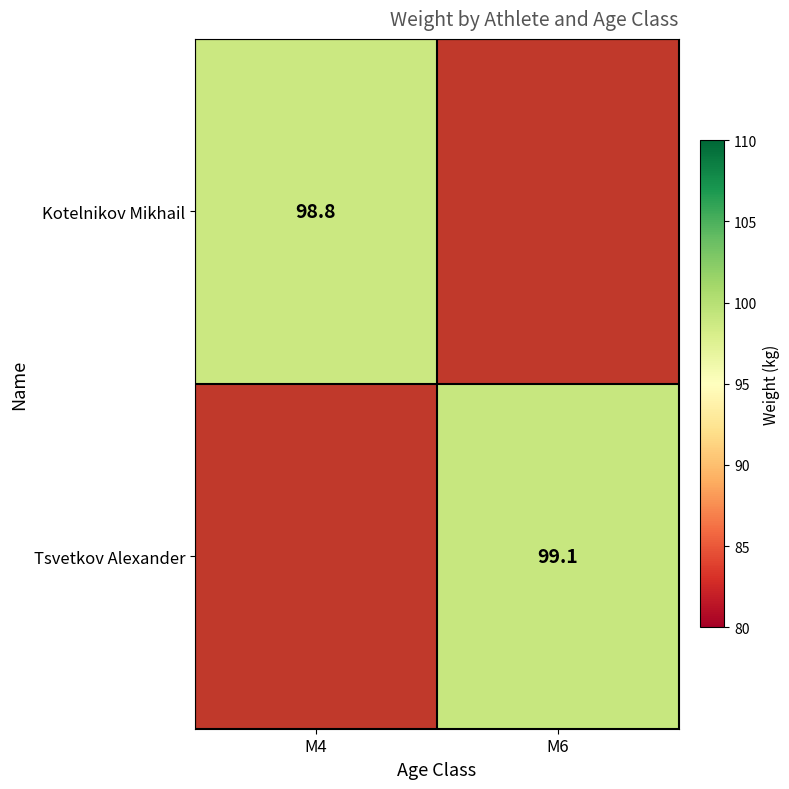

How many data points does each series have?

2